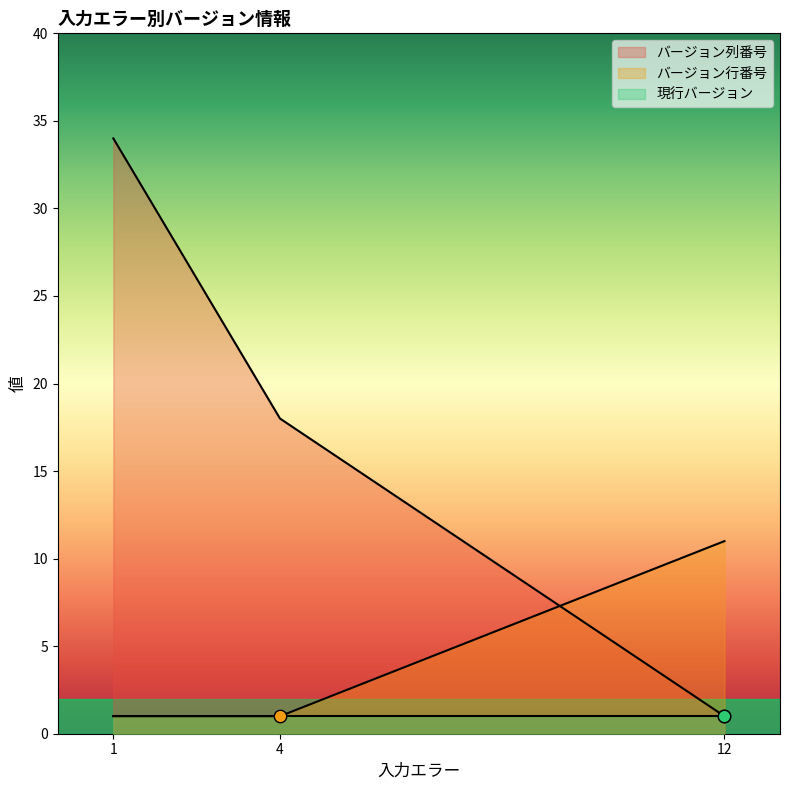

Which series has the largest total across all categories?

バージョン列番号